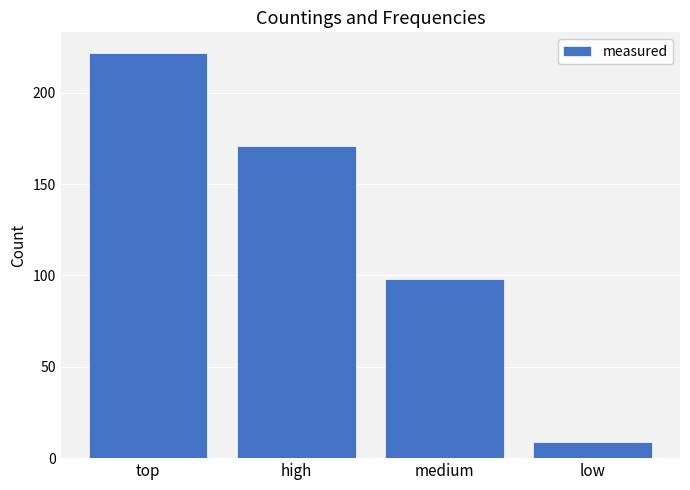

Which label corresponds to the largest value in the chart?

top